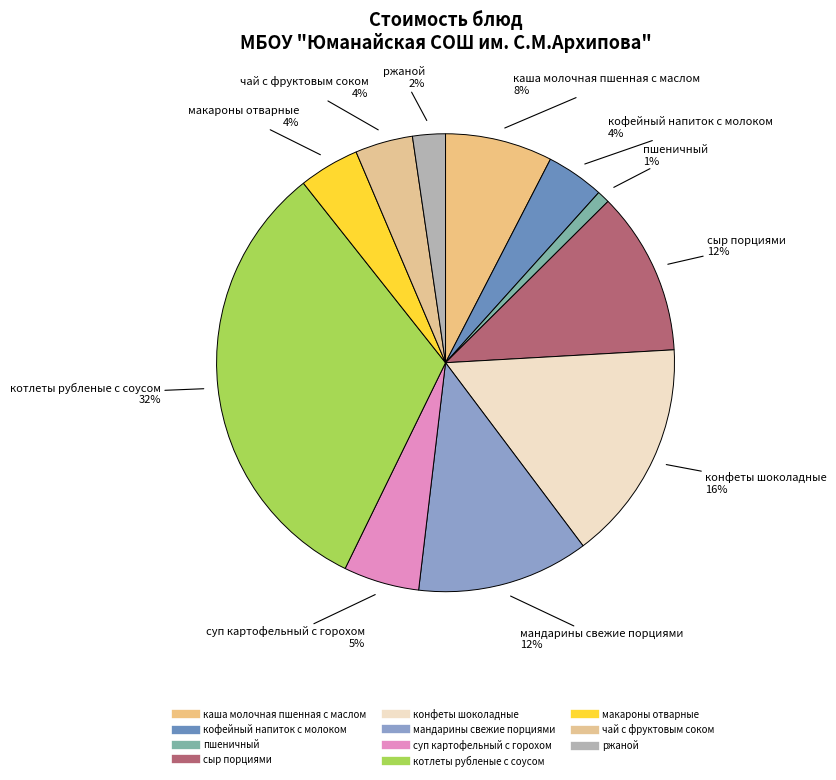

The мандарины свежие порциями slice represents 12% of the pie. True or false?

True